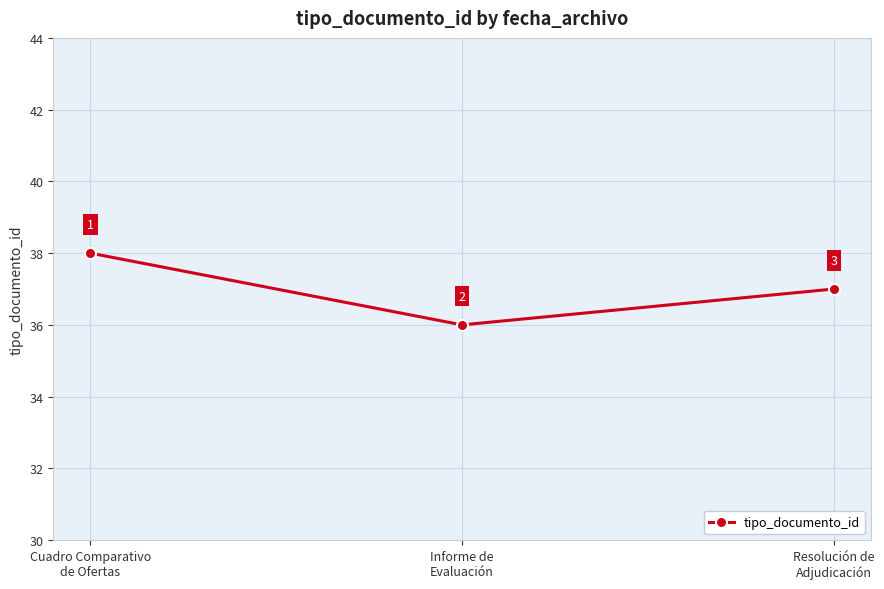

Does the chart have visible grid lines?

Yes